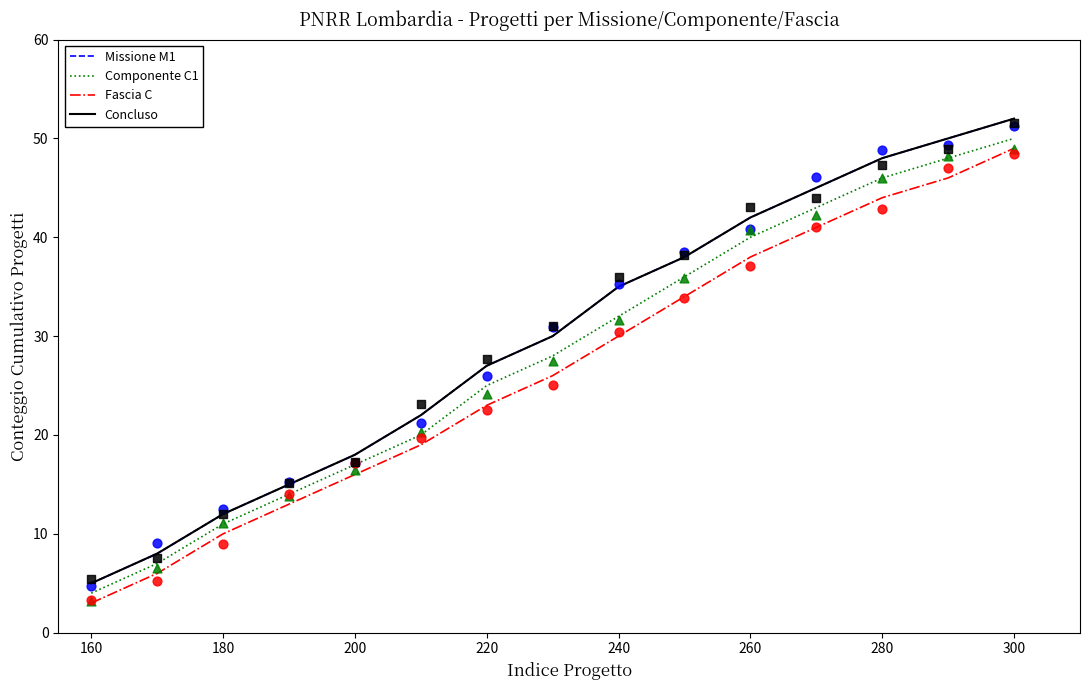

What are all the series names shown in the legend?

Missione M1, Componente C1, Fascia C, Concluso